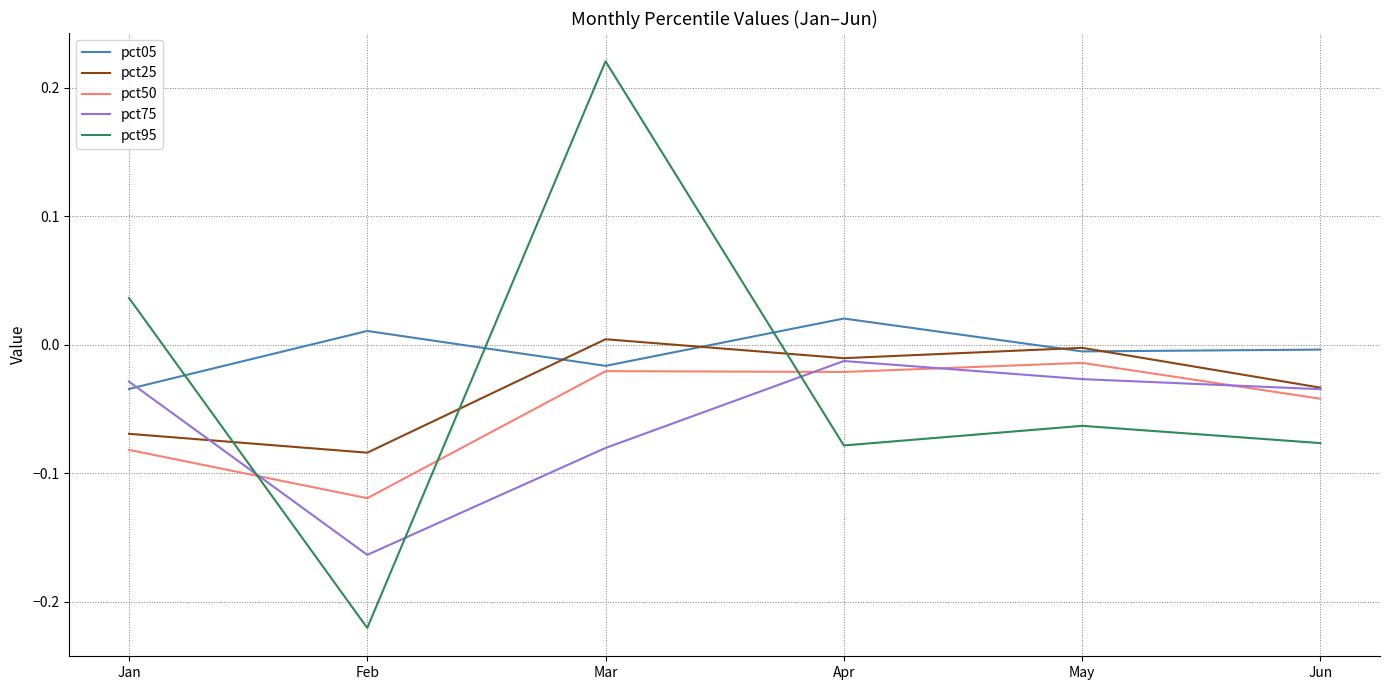

Where is the first local minimum for pct95?

Feb